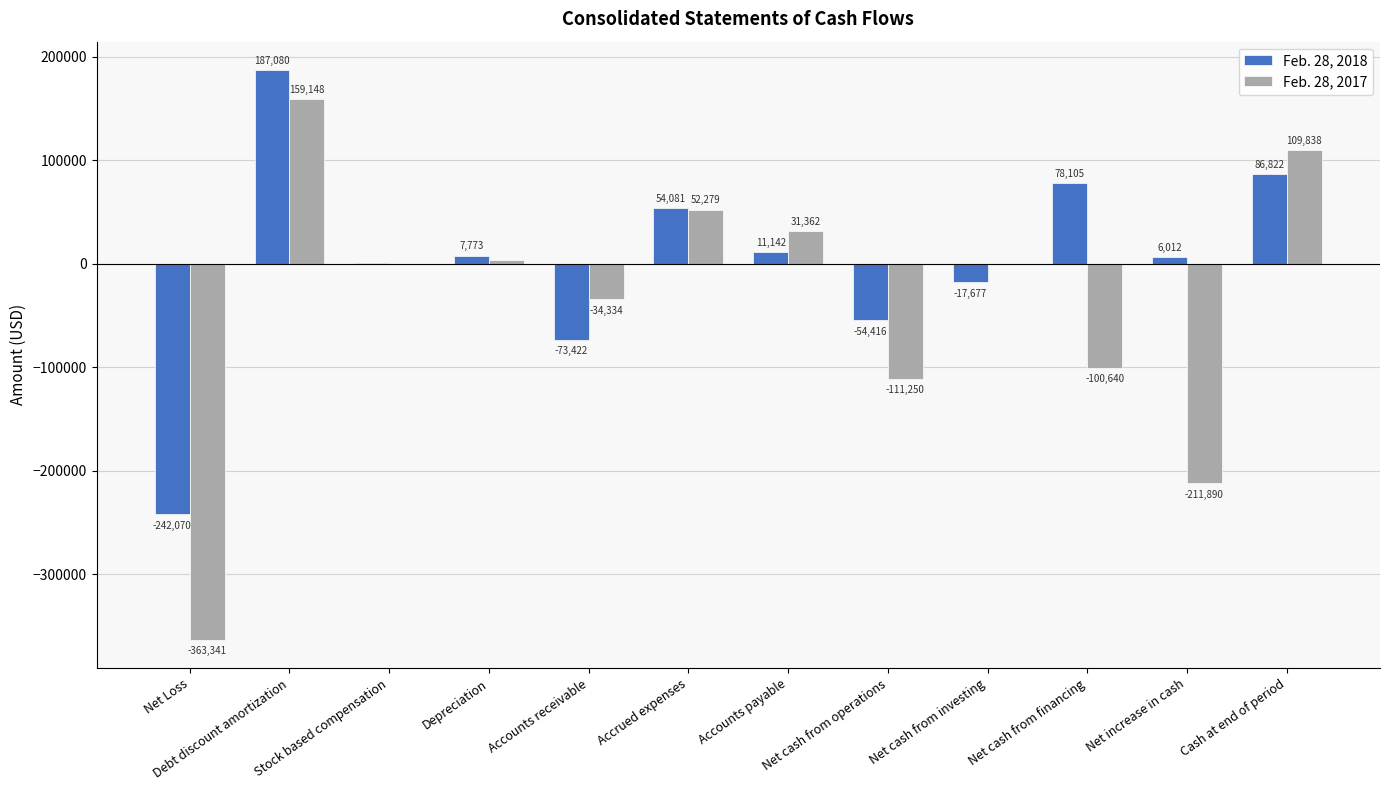

What is the maximum value for Feb. 28, 2017?

159148